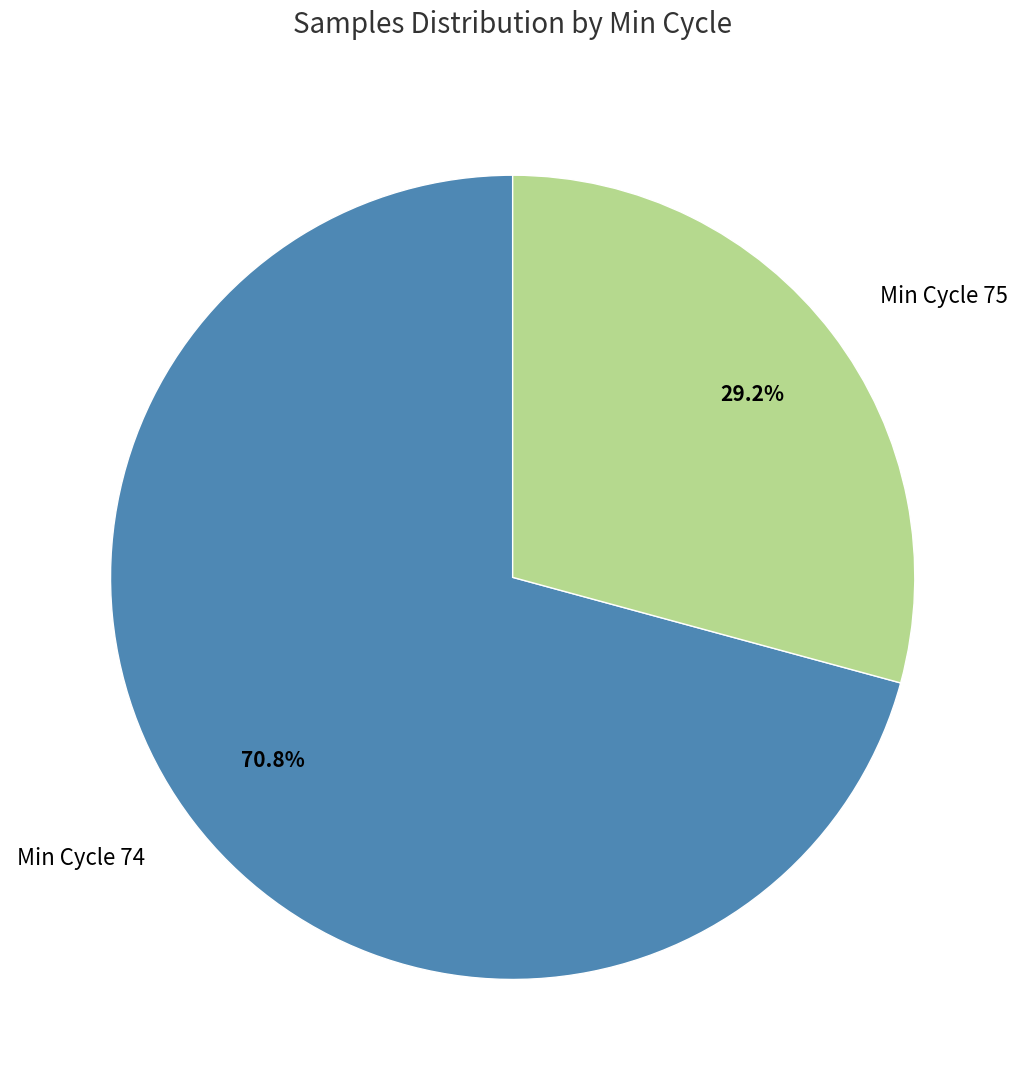

What is the smallest slice in the pie chart?

Min Cycle 75